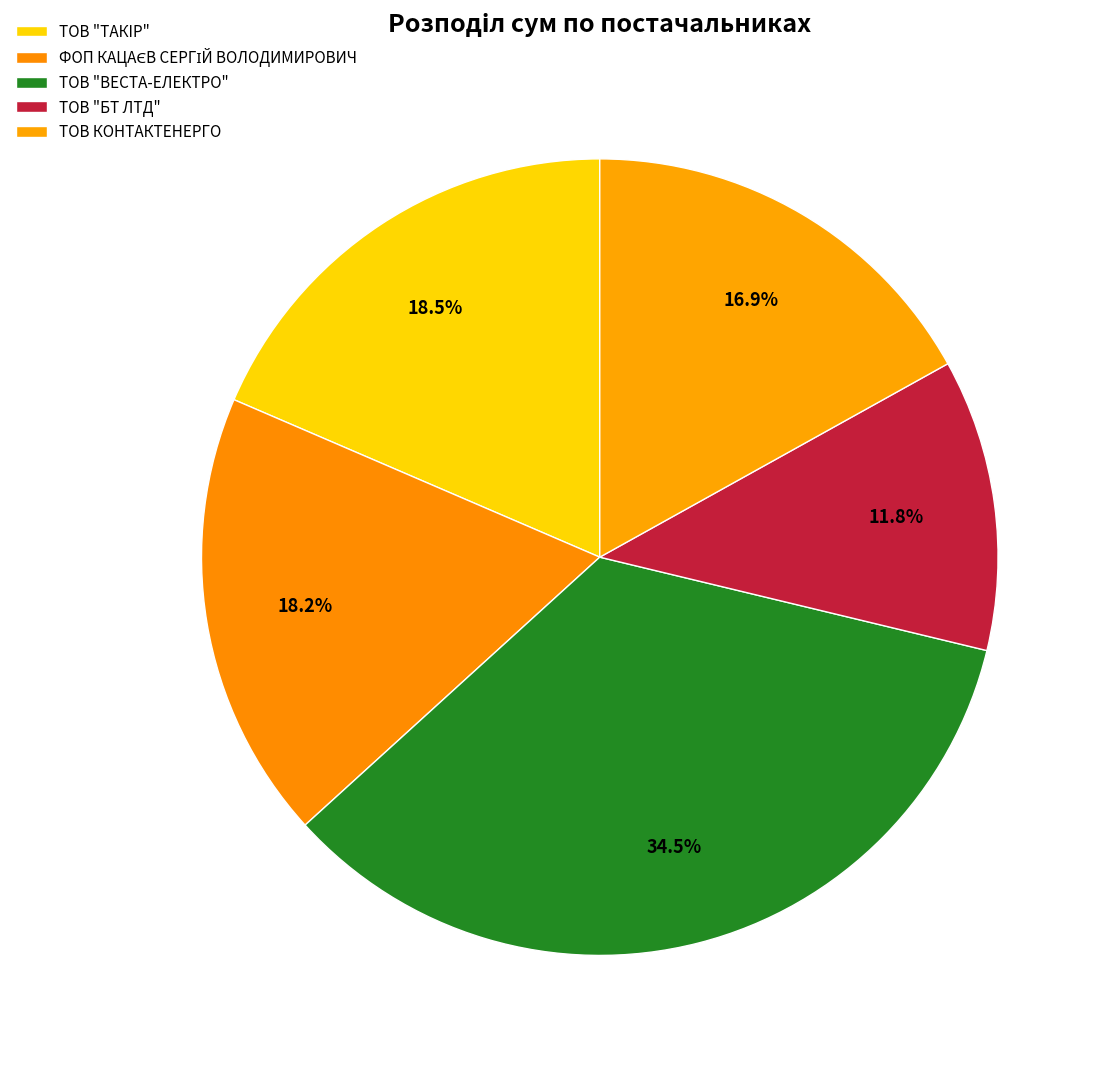

To the nearest percent, what is the difference between the largest and smallest slice percentages?

23%